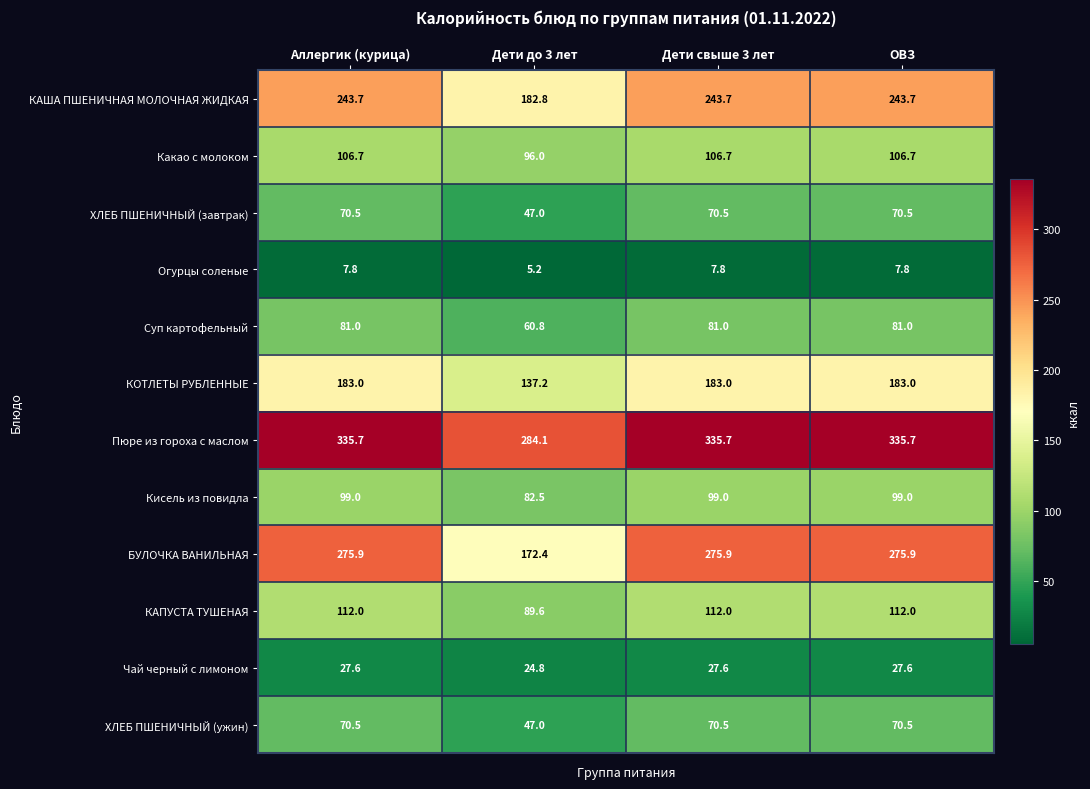

What is the difference between the maximum and minimum values in the ХЛЕБ ПШЕНИЧНЫЙ (ужин) series?

23.5